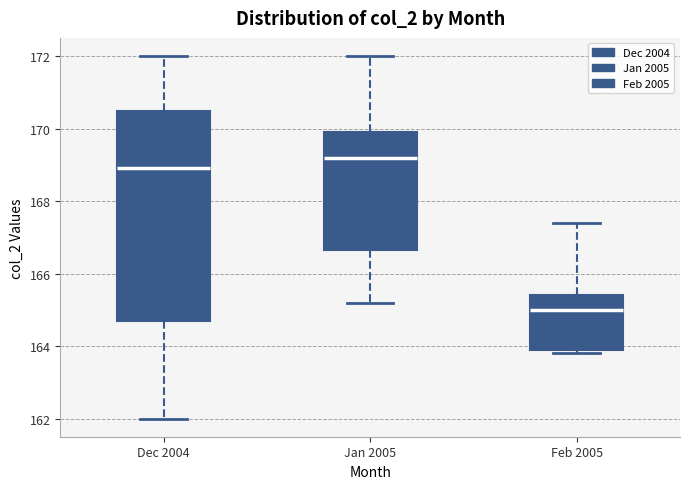

Reading left to right, transcribe this box plot: for each box, give where its median line is, the range the box spans, and where its two whiskers end, as read against the y-axis. The values are not printed on the chart, so give them approximately, as read against the axis.

Dec 2004: median 169.0, box 164.8 to 170.4, whiskers 162.0 to 172.0
Jan 2005: median 169.2, box 166.6 to 170.0, whiskers 165.2 to 172.0
Feb 2005: median 165.0, box 164.0 to 165.4, whiskers 163.8 to 167.4